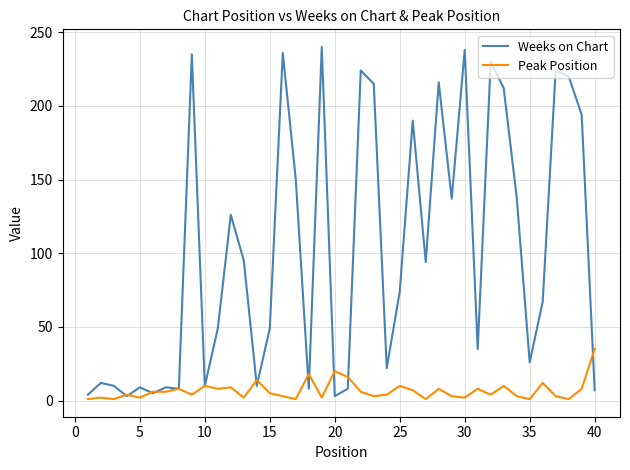

What is the maximum value for Weeks on Chart?

240